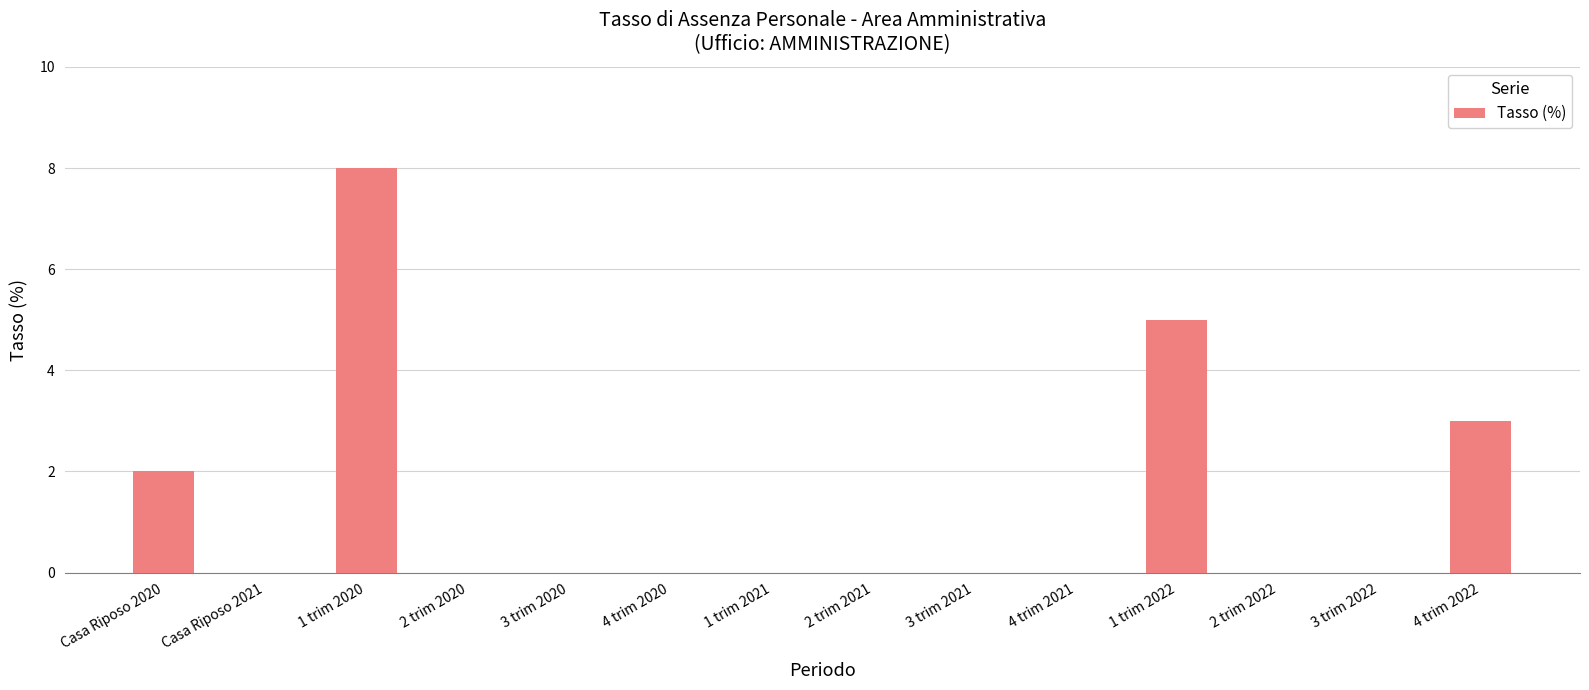

Reading left to right, extract all data points from this chart.

Casa Riposo 2020=2	Casa Riposo 2021=0	1 trim 2020=8	2 trim 2020=0	3 trim 2020=0	4 trim 2020=0	1 trim 2021=0	2 trim 2021=0	3 trim 2021=0	4 trim 2021=0	1 trim 2022=5	2 trim 2022=0	3 trim 2022=0	4 trim 2022=3